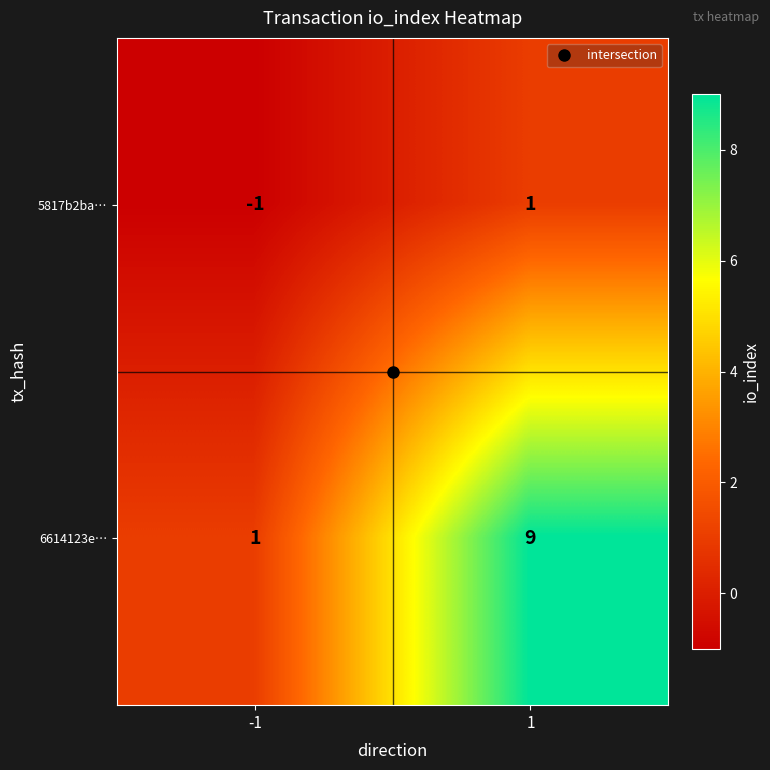

What is the difference between the highest and lowest values at 1?

8